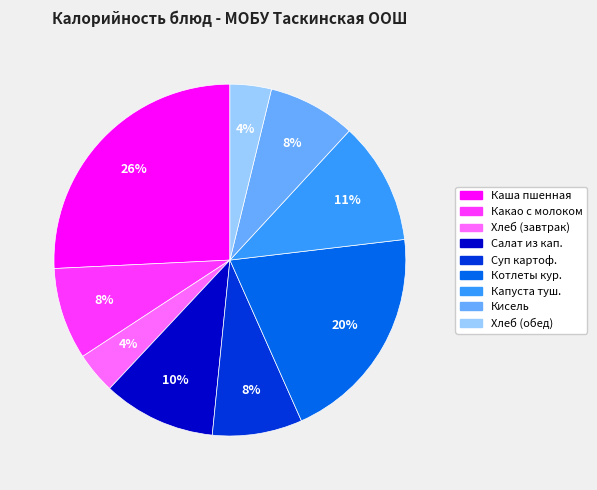

Between Хлеб (обед) and Каша пшенная, which is larger?

Каша пшенная